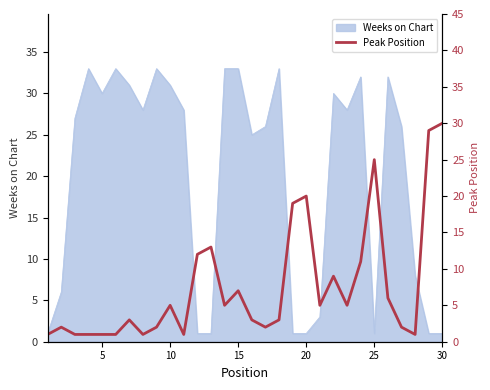

What is the difference between the second highest and minimum values?

28